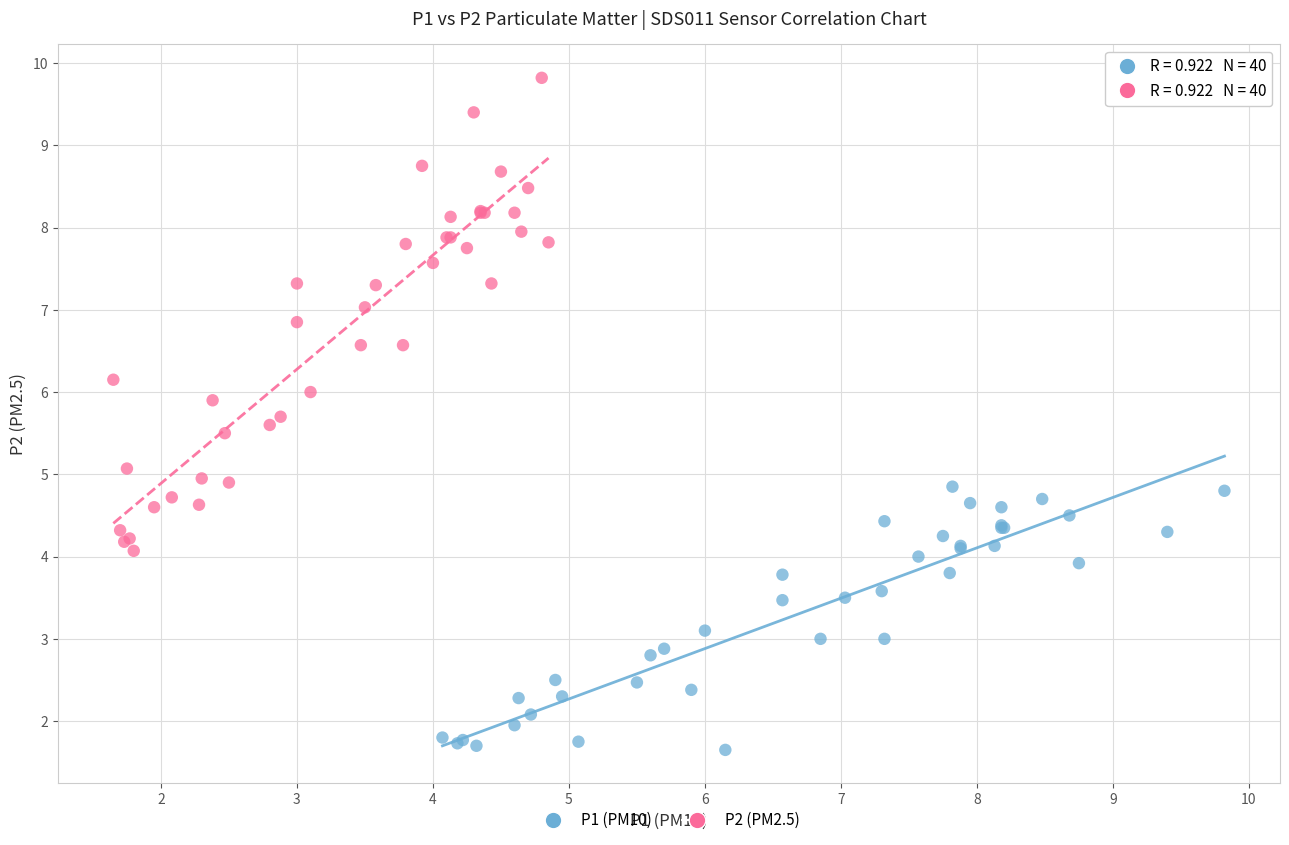

Which series contains the lowest Y value?

P1 (PM10)